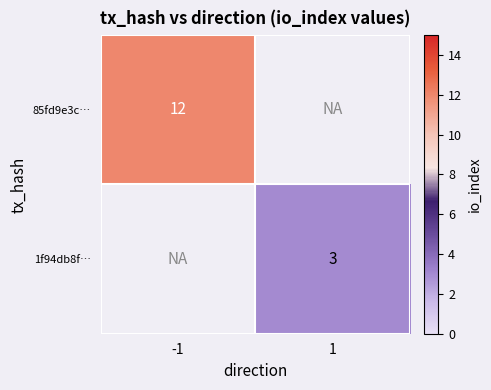

At how many categories does at least one series exceed 7?

1